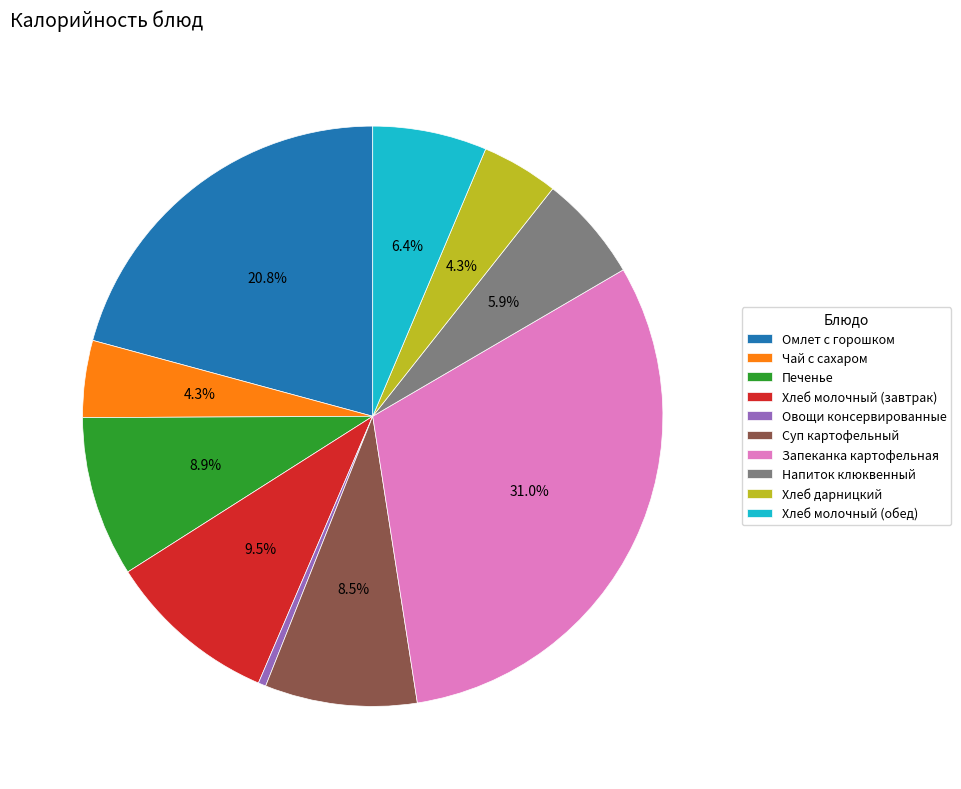

Which has a higher value, Напиток клюквенный or Запеканка картофельная?

Запеканка картофельная